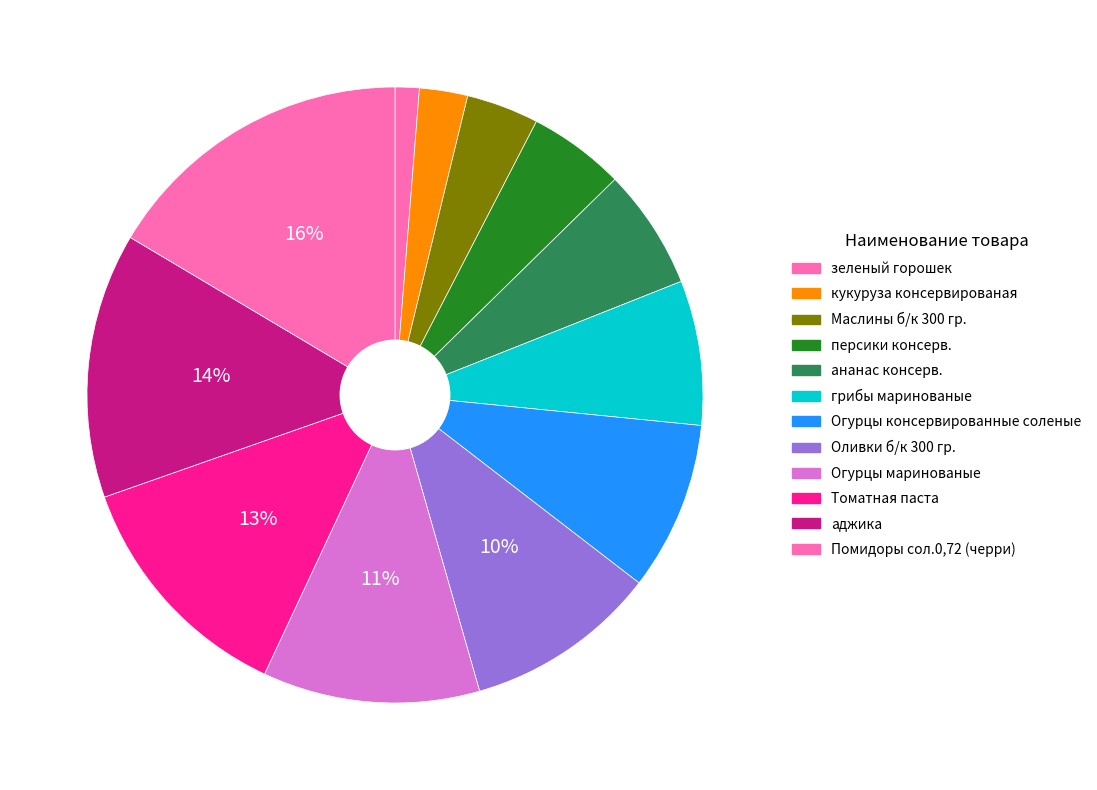

Is there any slice that represents more than half of the pie?

No